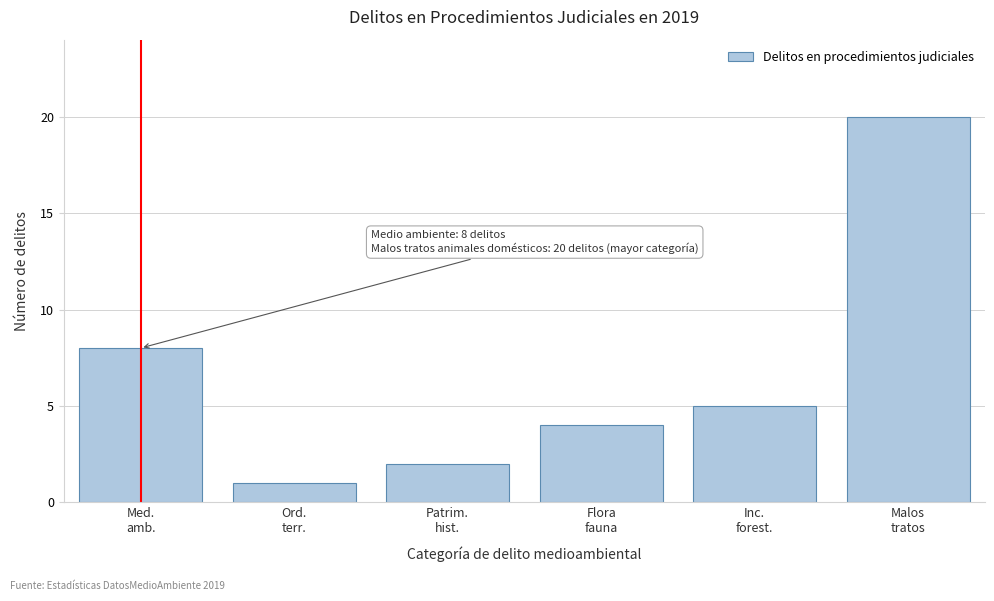

Reading left to right, list all the values displayed in this chart.

8	1	2	4	5	20